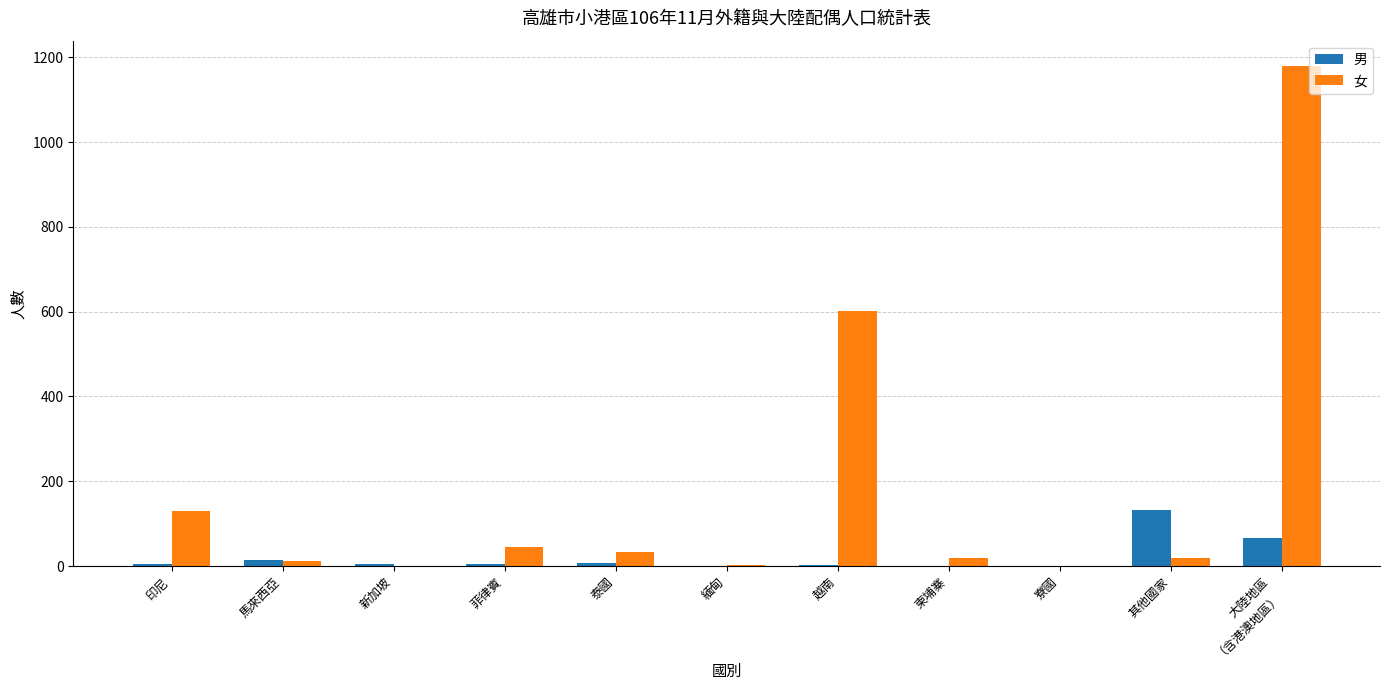

Count the number of data series in this chart.

2